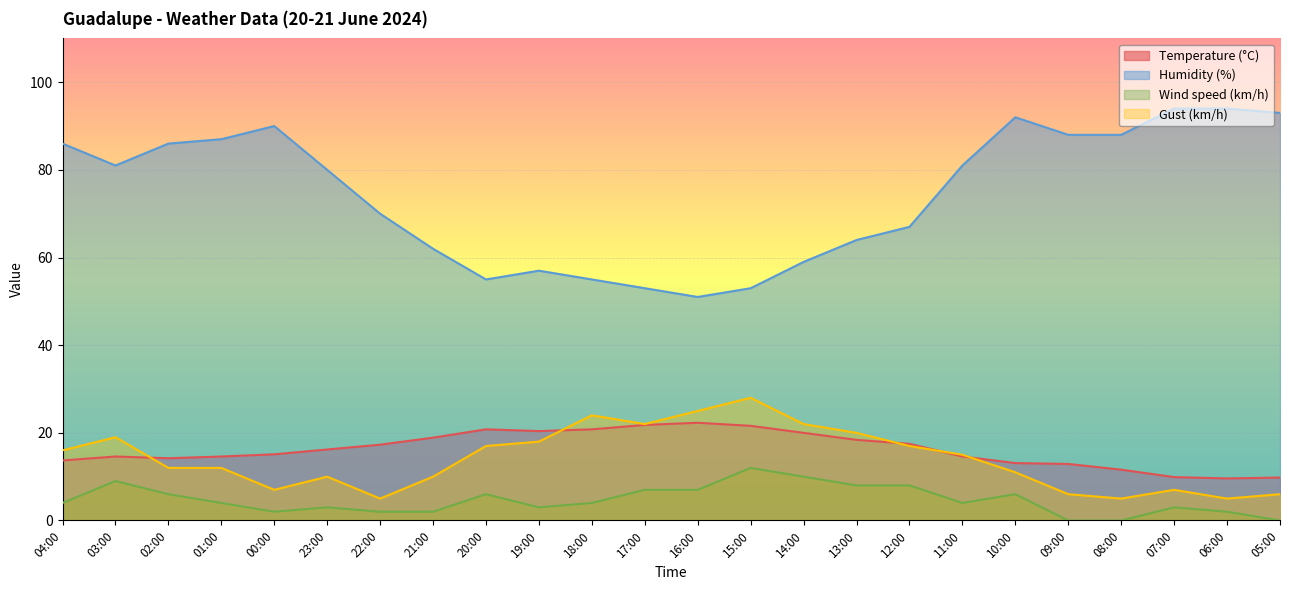

What is the difference between the Wind speed (km/h) values at 01:00 and 02:00?

2.0